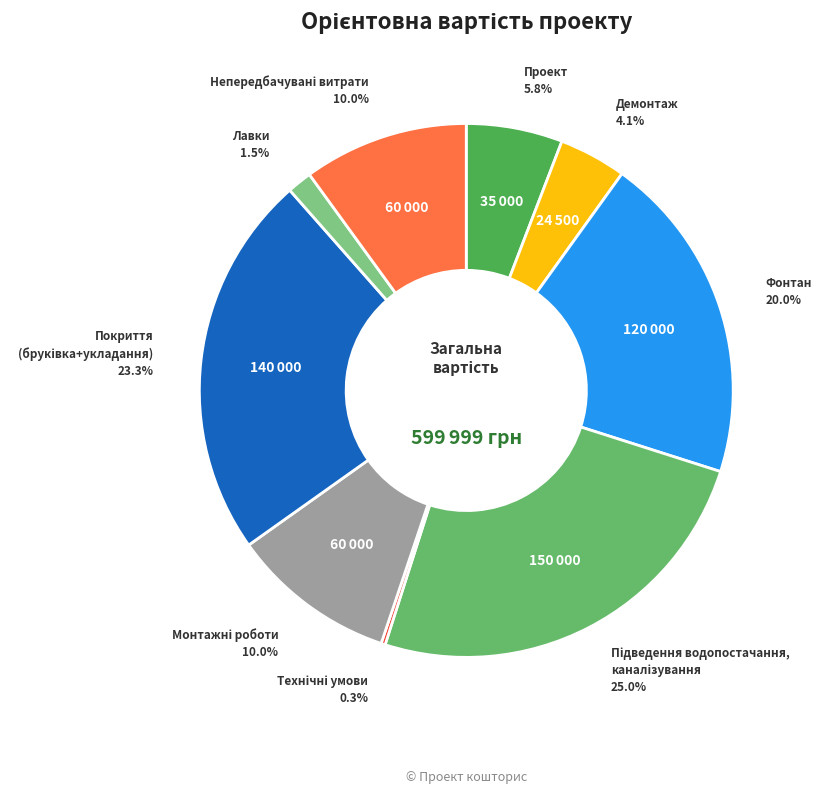

Which category has the biggest portion of the pie?

Підведення водопостачання,
каналізування